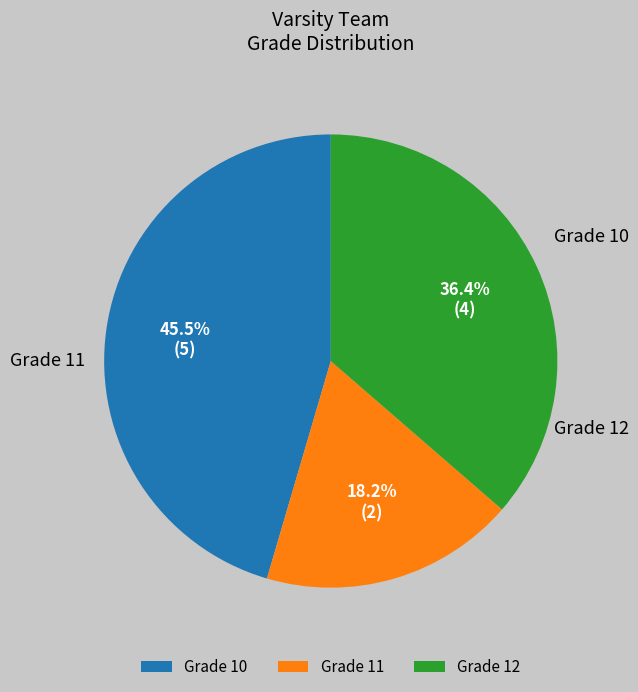

Do Grade 11 and Grade 10 together represent more than half of the pie?

Yes